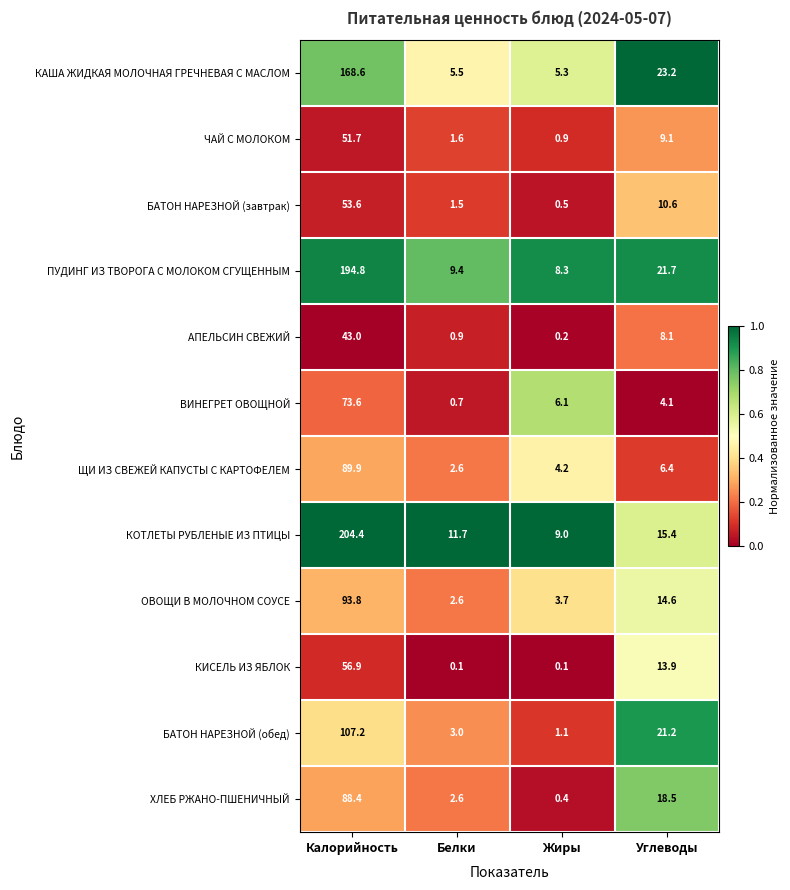

Count the number of categories in the chart.

4